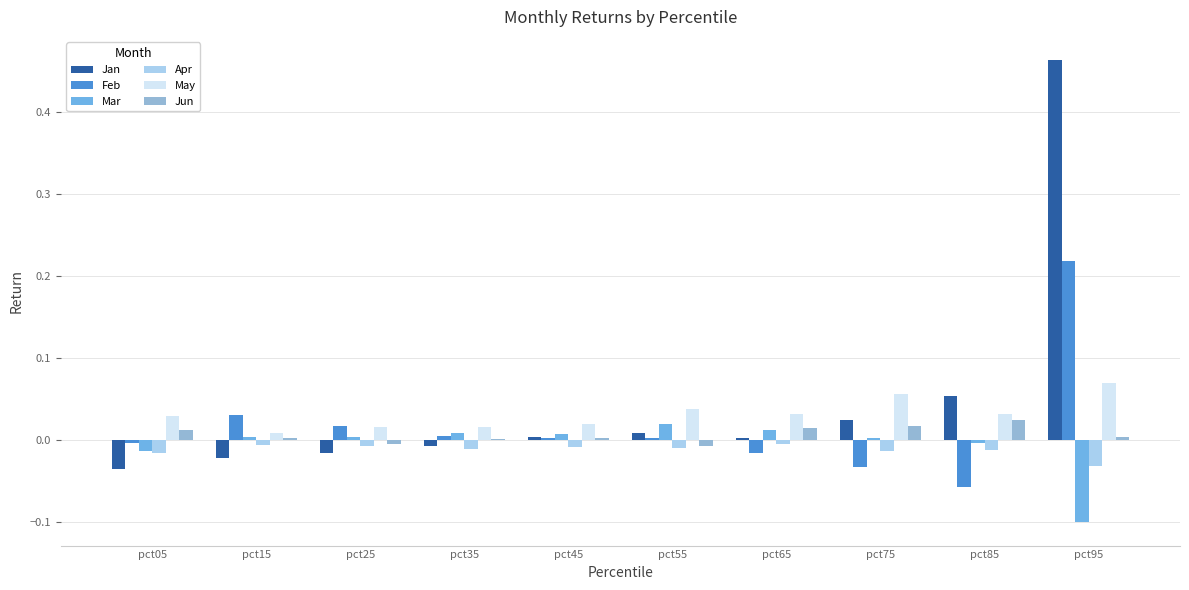

The Jan series shows -0.0 at pct15. True or false?

True